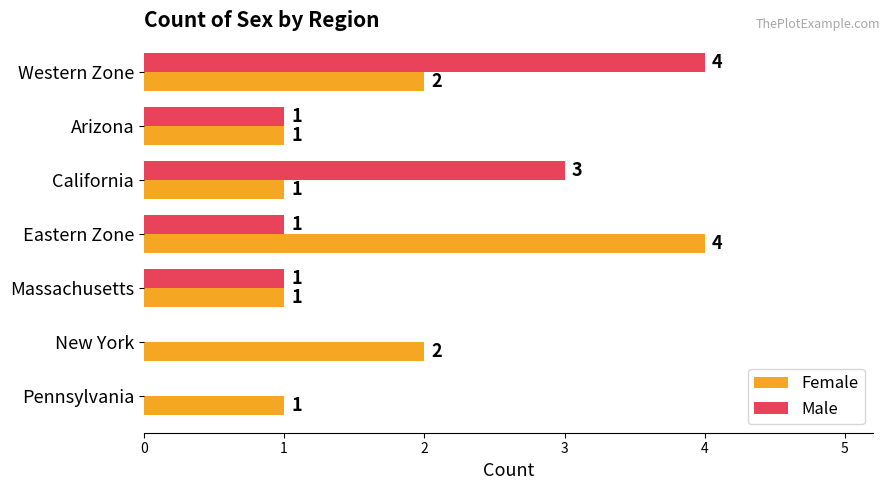

Which series has the widest spread of values?

Male